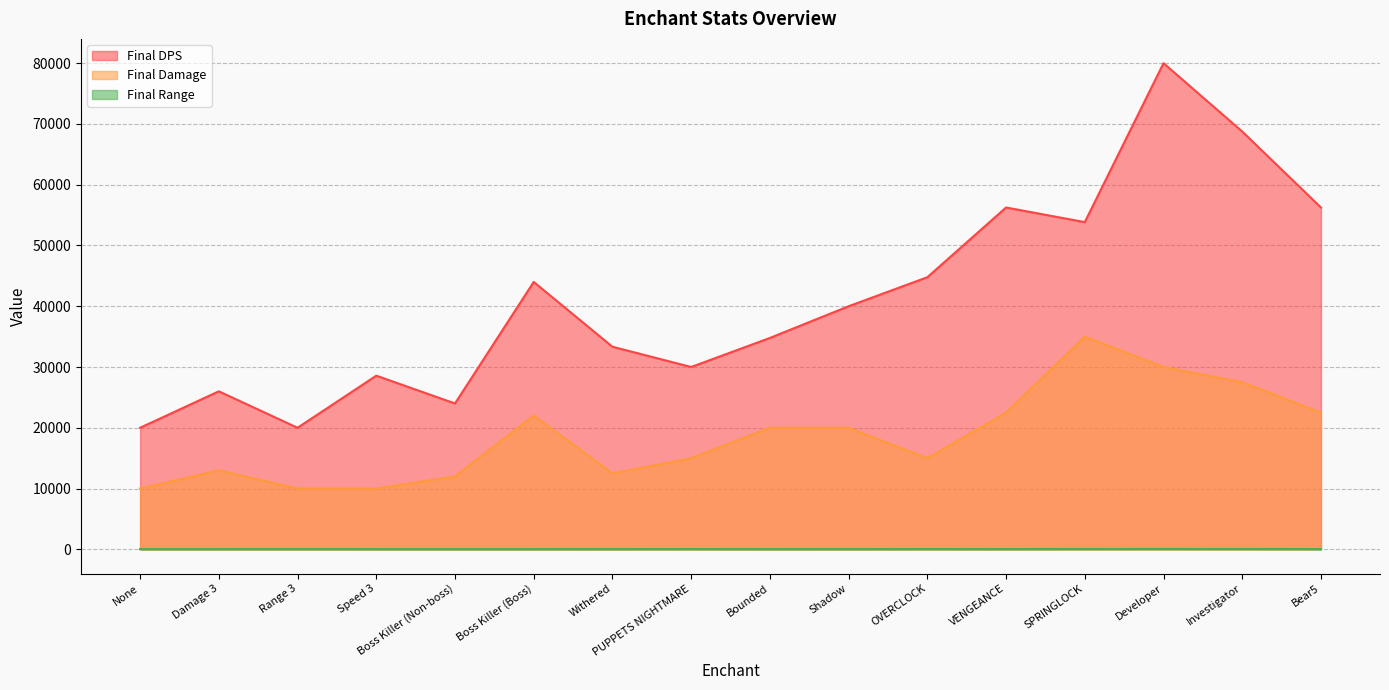

How many distinct data groups are displayed?

3